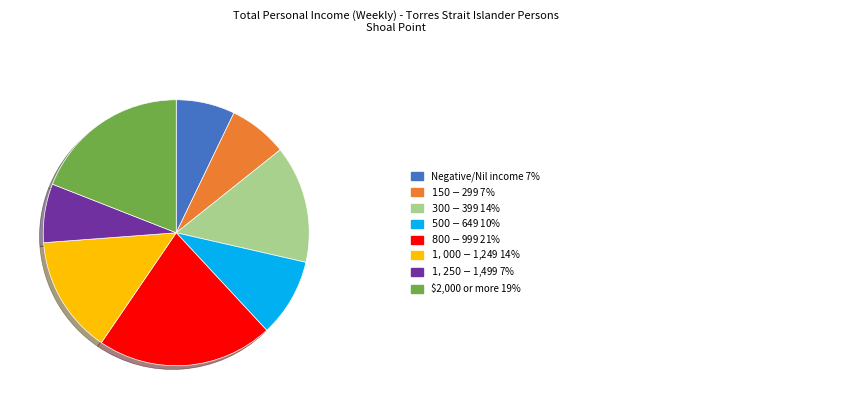

Does any single category account for the majority?

No